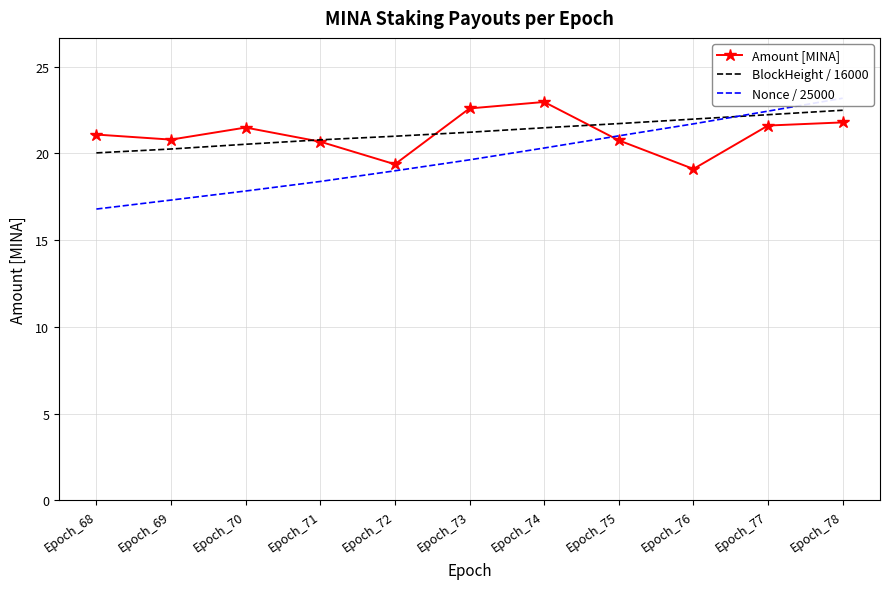

Between Epoch_69 and Epoch_74, which is larger?

Epoch_74